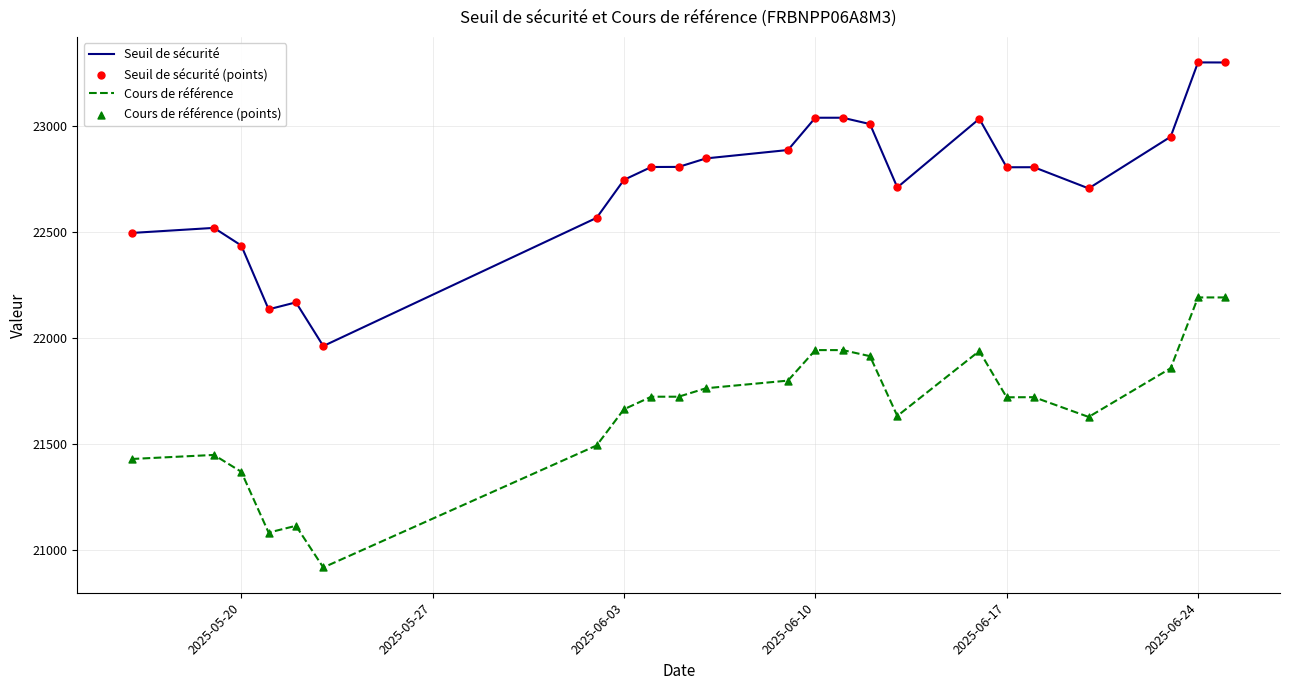

Is the value of Seuil de sécurité (points) at 2025-06-17 greater than the value of Seuil de sécurité at 2025-05-20?

Yes